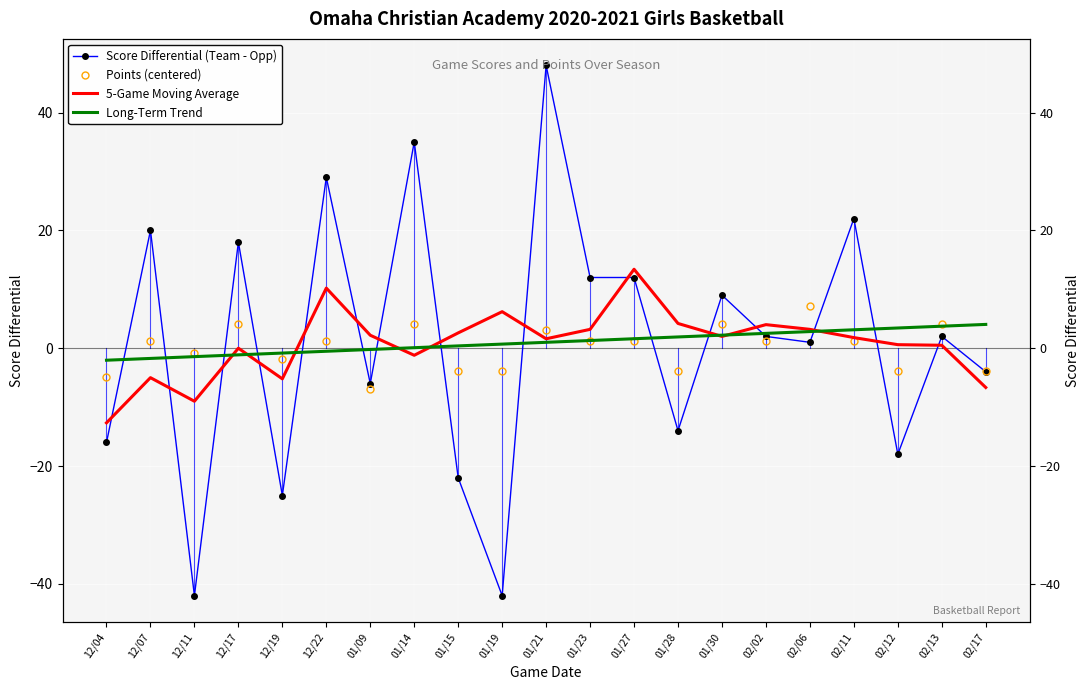

What position from the left is 01/23?

12